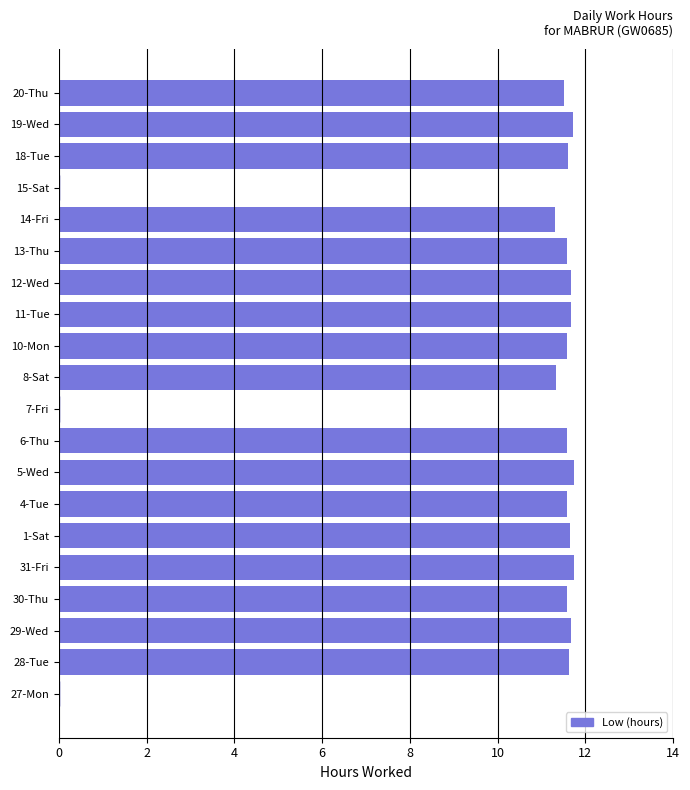

What is the ratio of the value at 29-Wed to the value at 31-Fri?

1.0